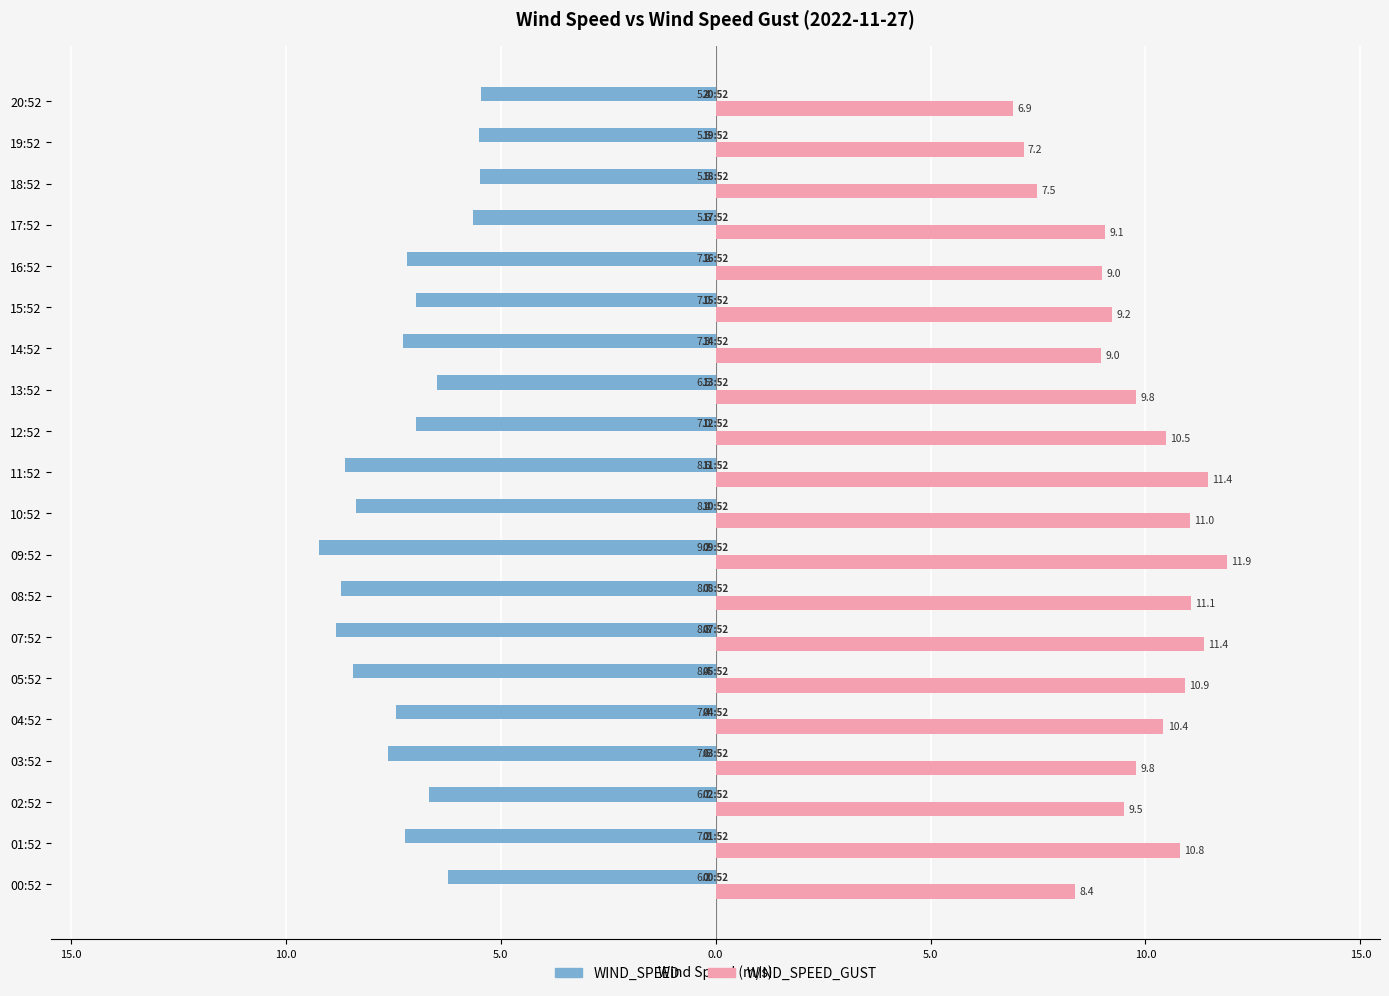

List the series in order of their peak value, highest first.

WIND_SPEED_GUST, WIND_SPEED